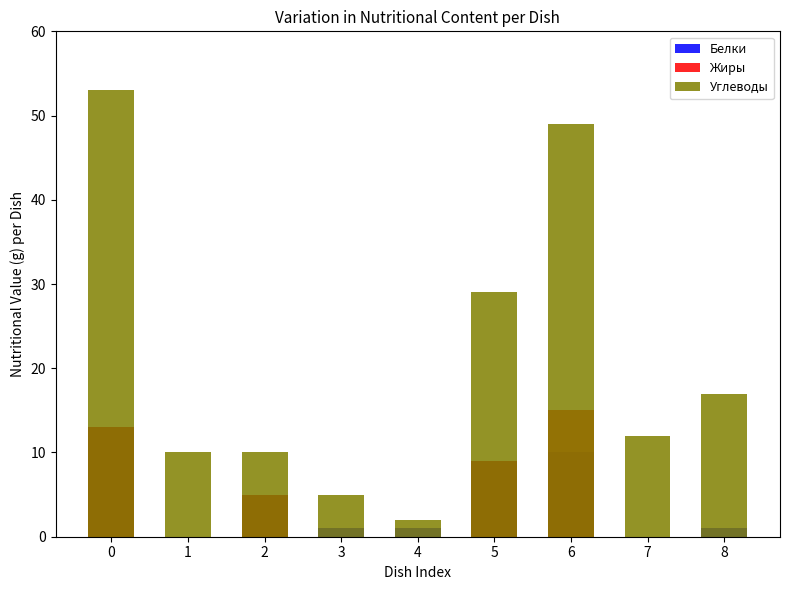

Where is Углеводы nearest to the value 27?

5